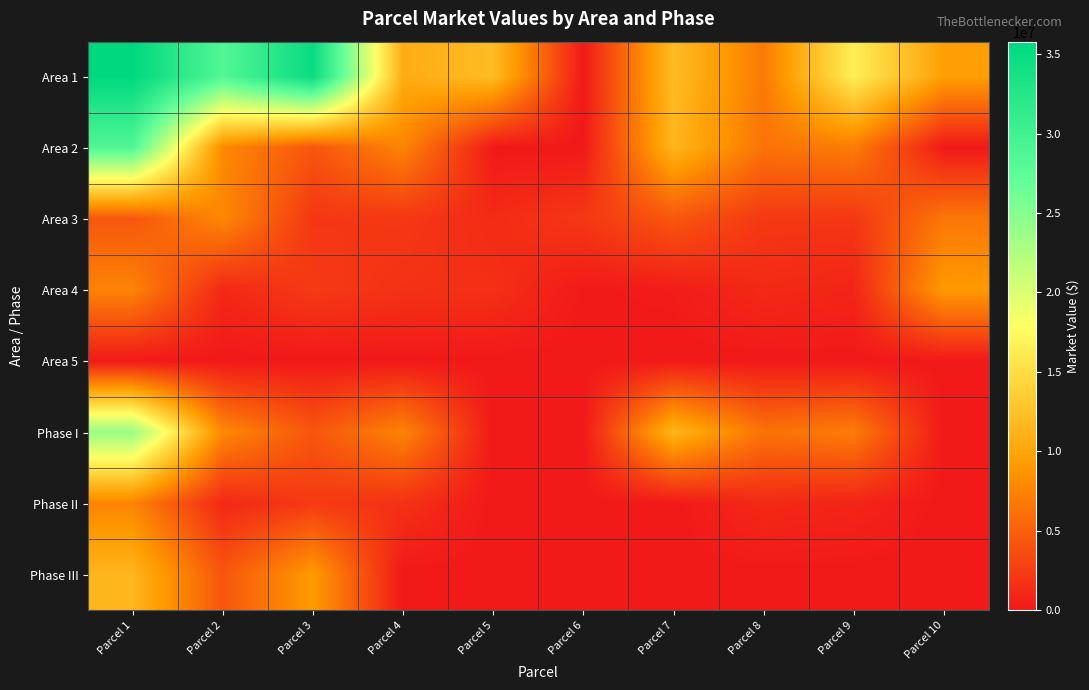

Which series changed the most between Parcel 2 and Parcel 6?

Area 1